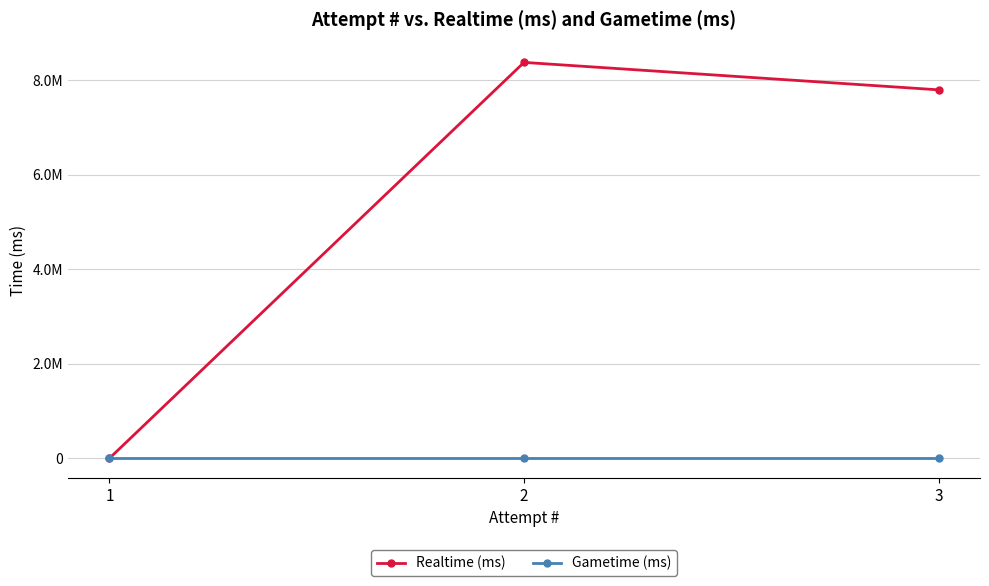

What are all the series names shown in the legend?

Realtime (ms), Gametime (ms)